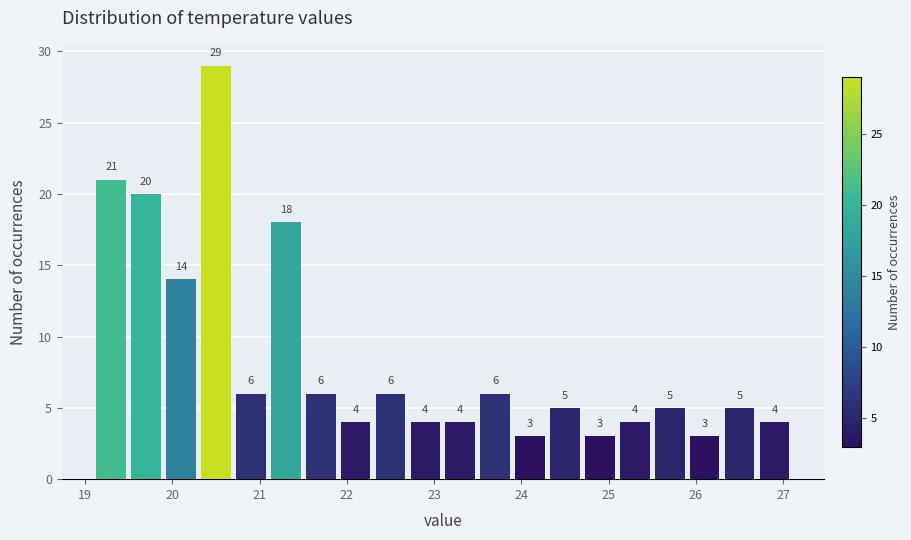

What is the height of the bar covering 21.1 to 21.5 on the x-axis?

18